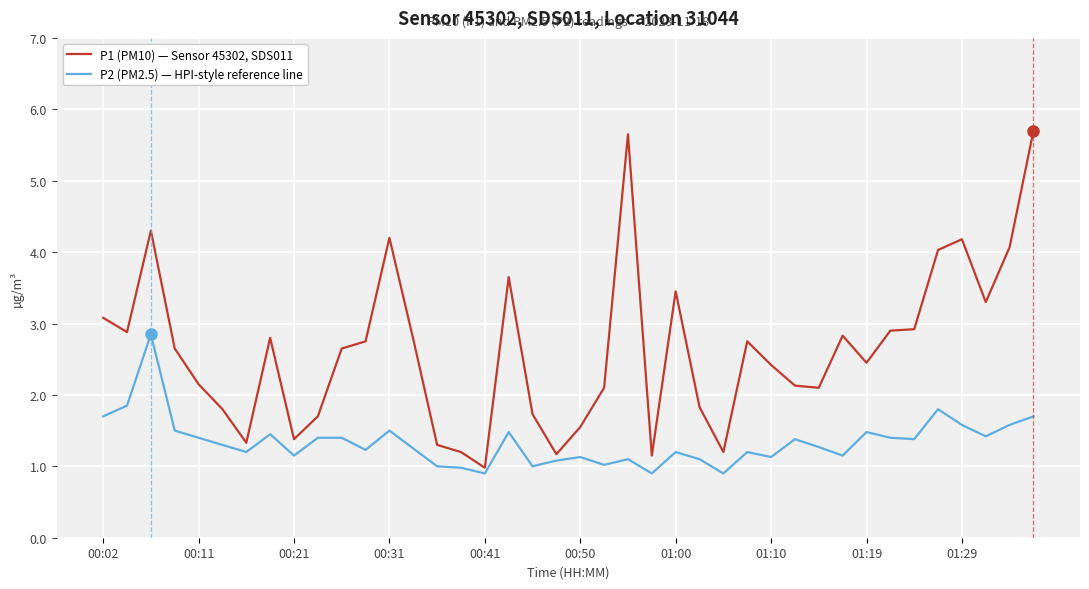

Rank the series by their maximum value, from highest to lowest.

P1 (PM10) — Sensor 45302, SDS011, P2 (PM2.5) — HPI-style reference line